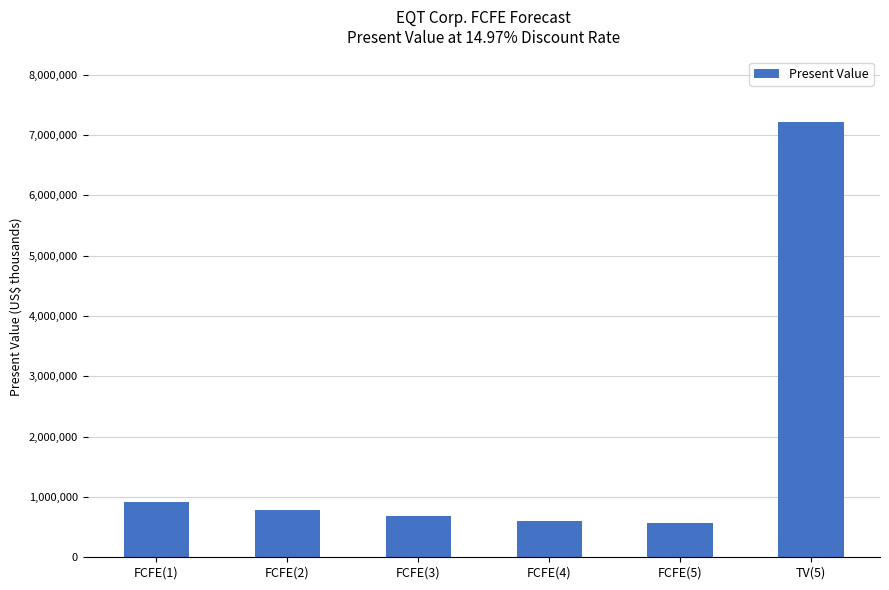

How many data points does each series have?

6